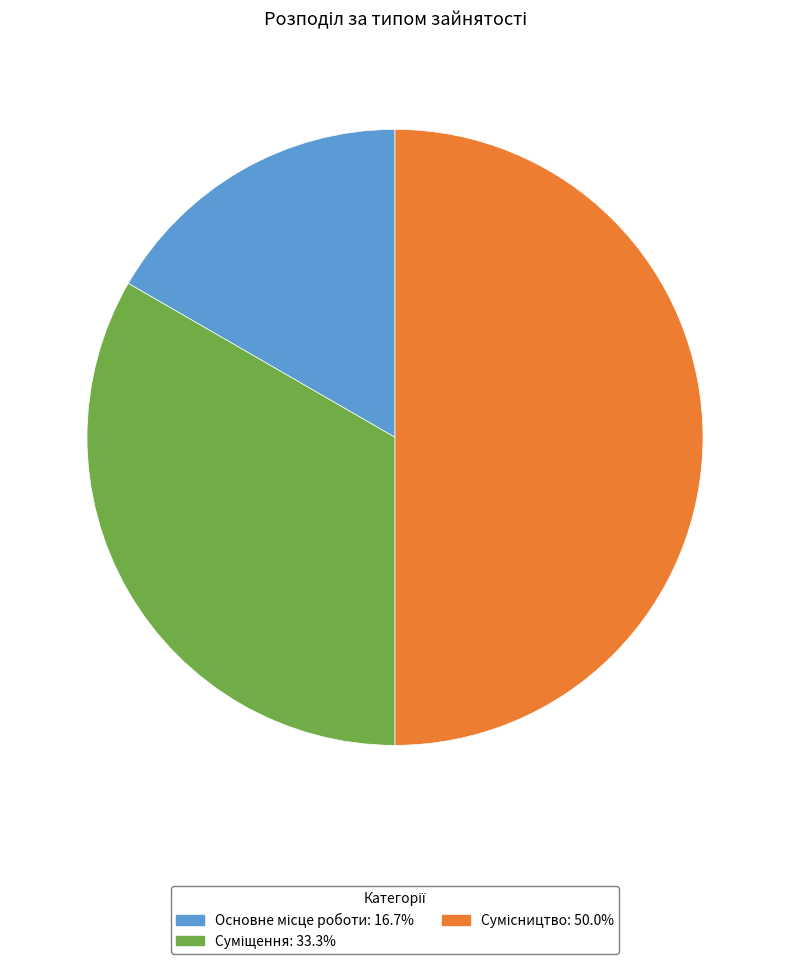

How many slices are in this pie chart?

3